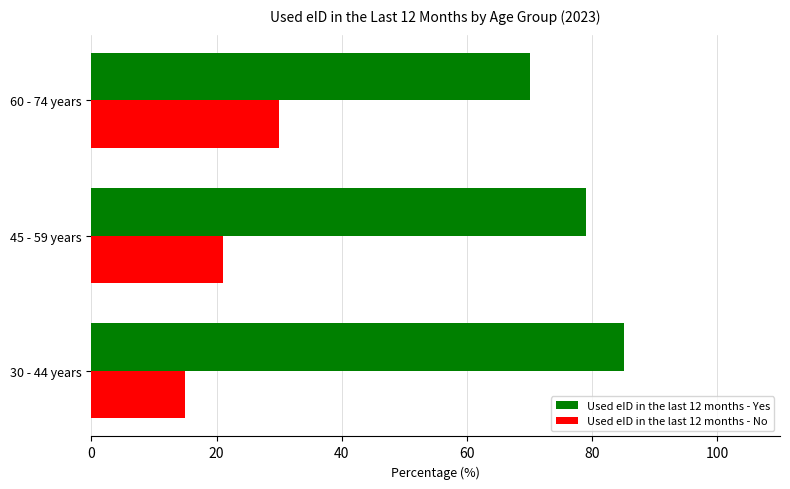

What is the difference between the highest and lowest values at 45 - 59 years?

58